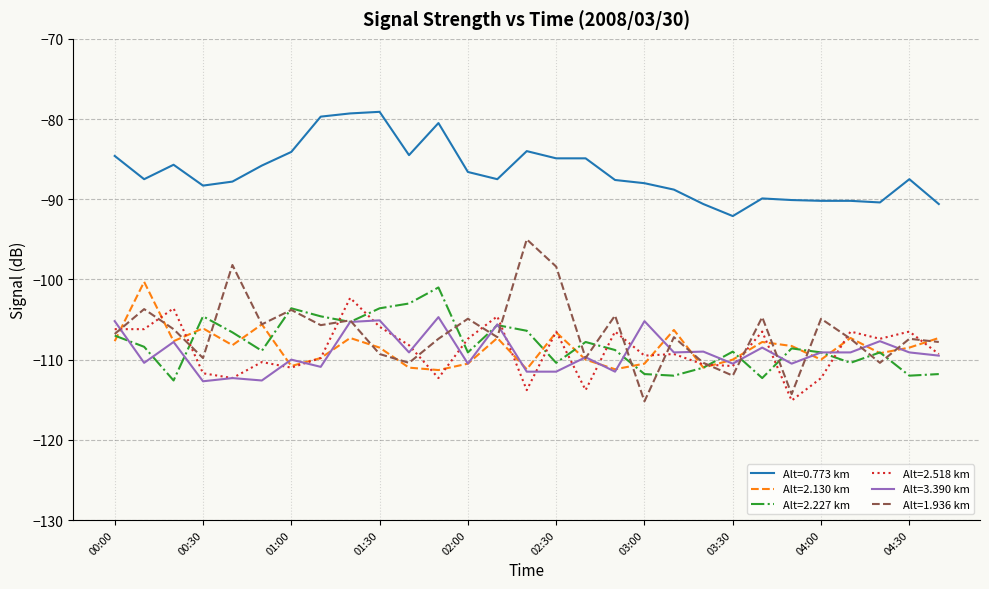

Which series has the widest spread of values?

Alt=1.936 km